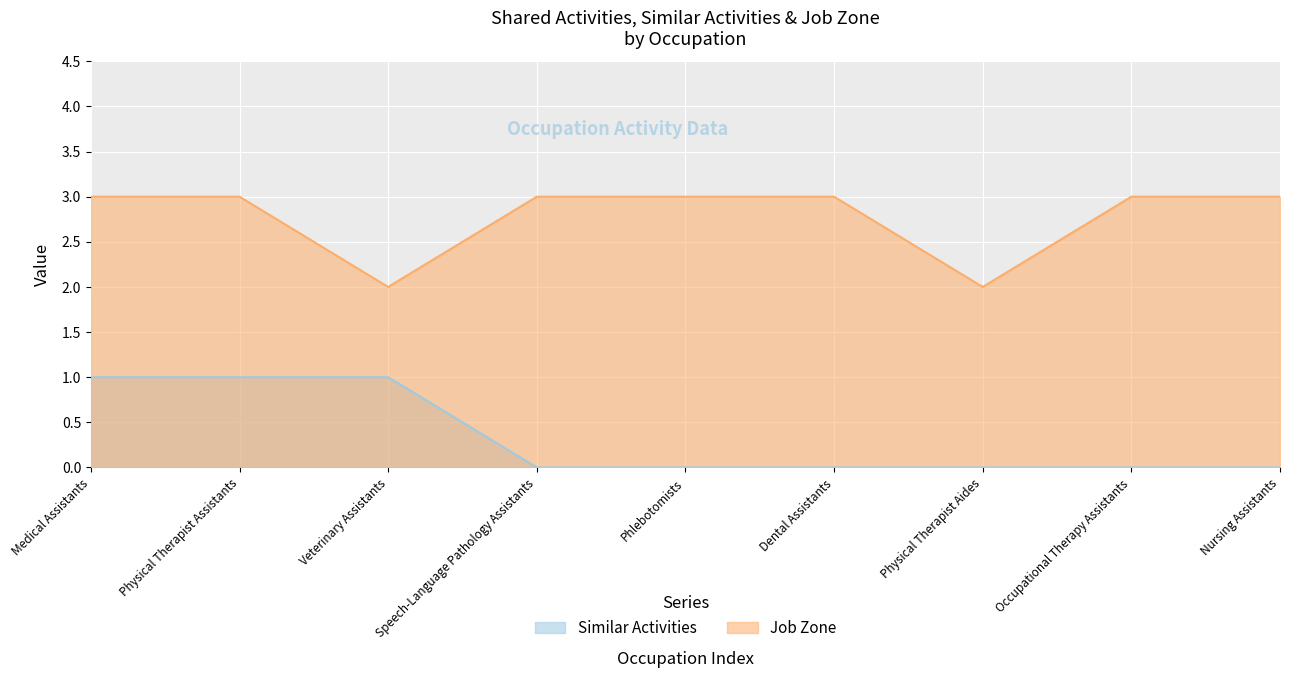

True or false: Job Zone and Similar Activities cross at least once.

False